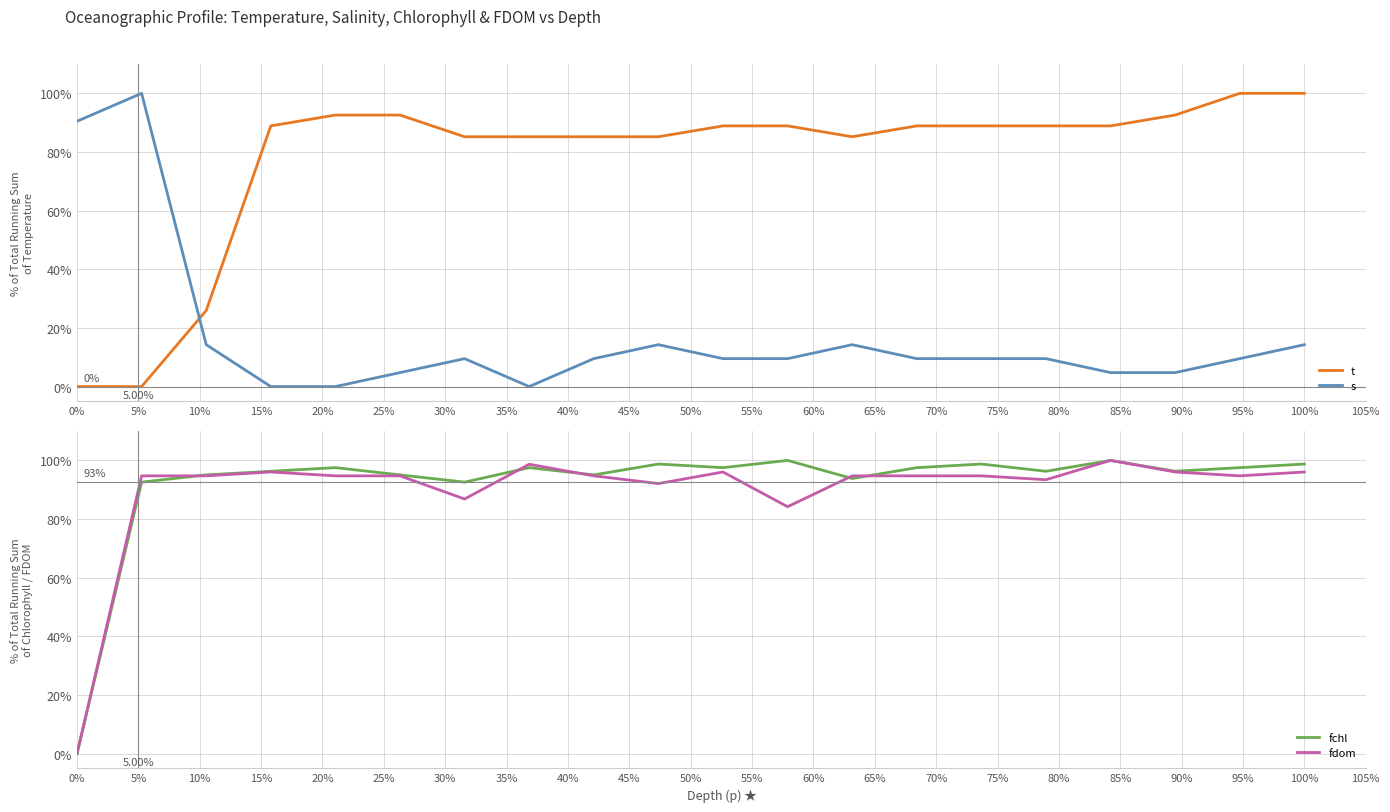

Count the number of data series in this chart.

4